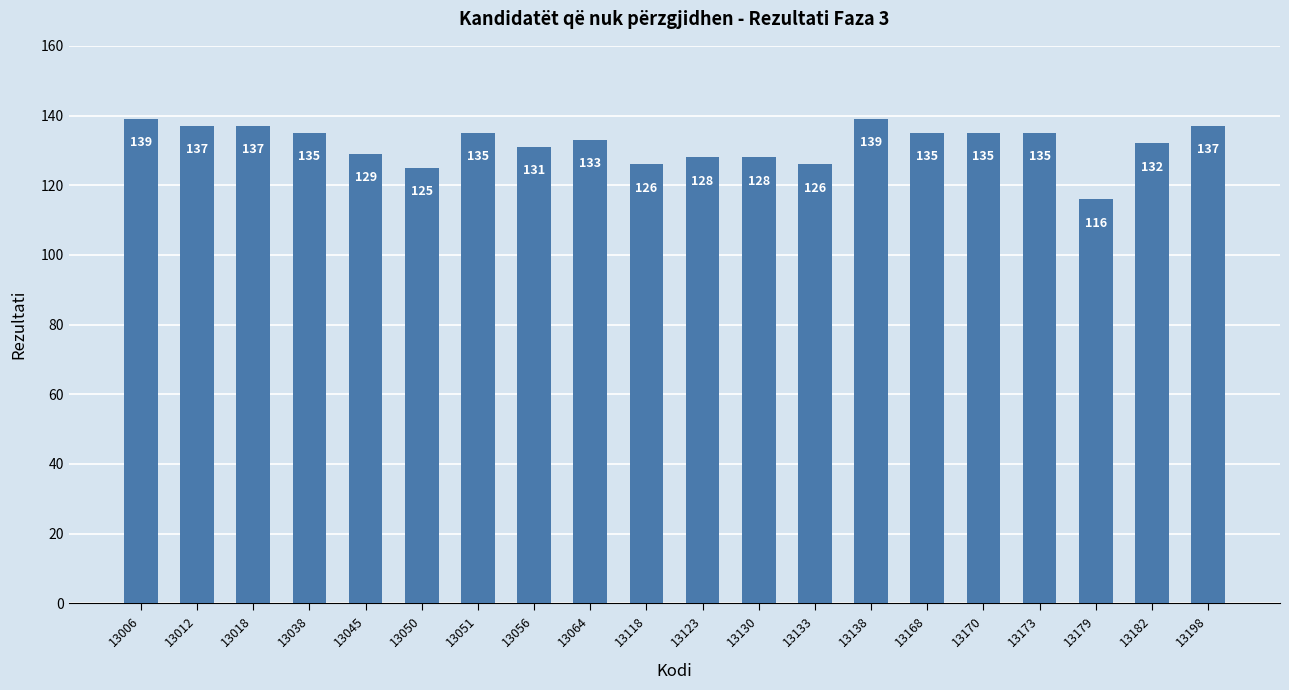

What is the ratio of the value at 13168 to the value at 13170?

1.0